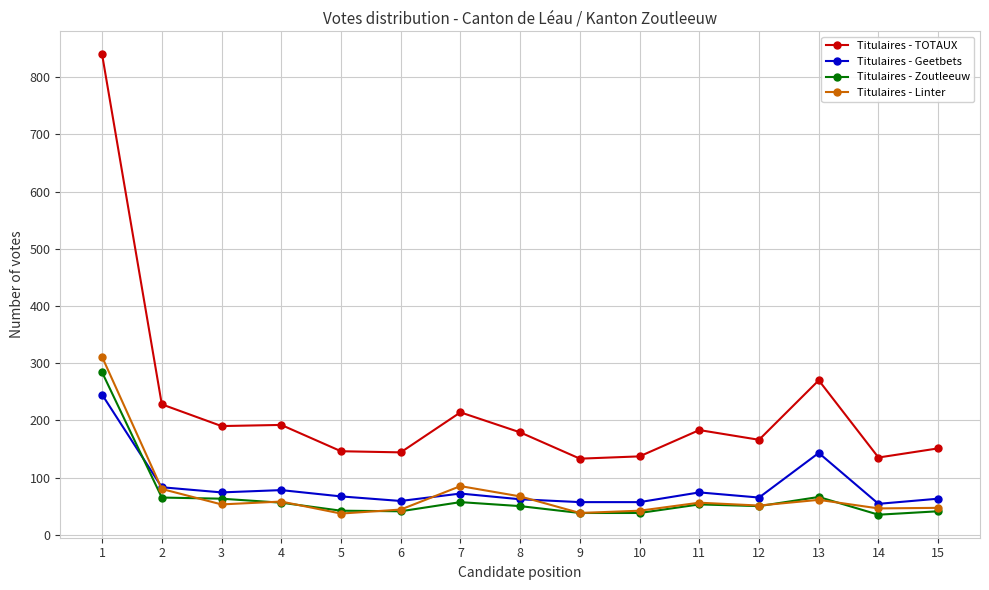

How many lines are shown in the chart?

4